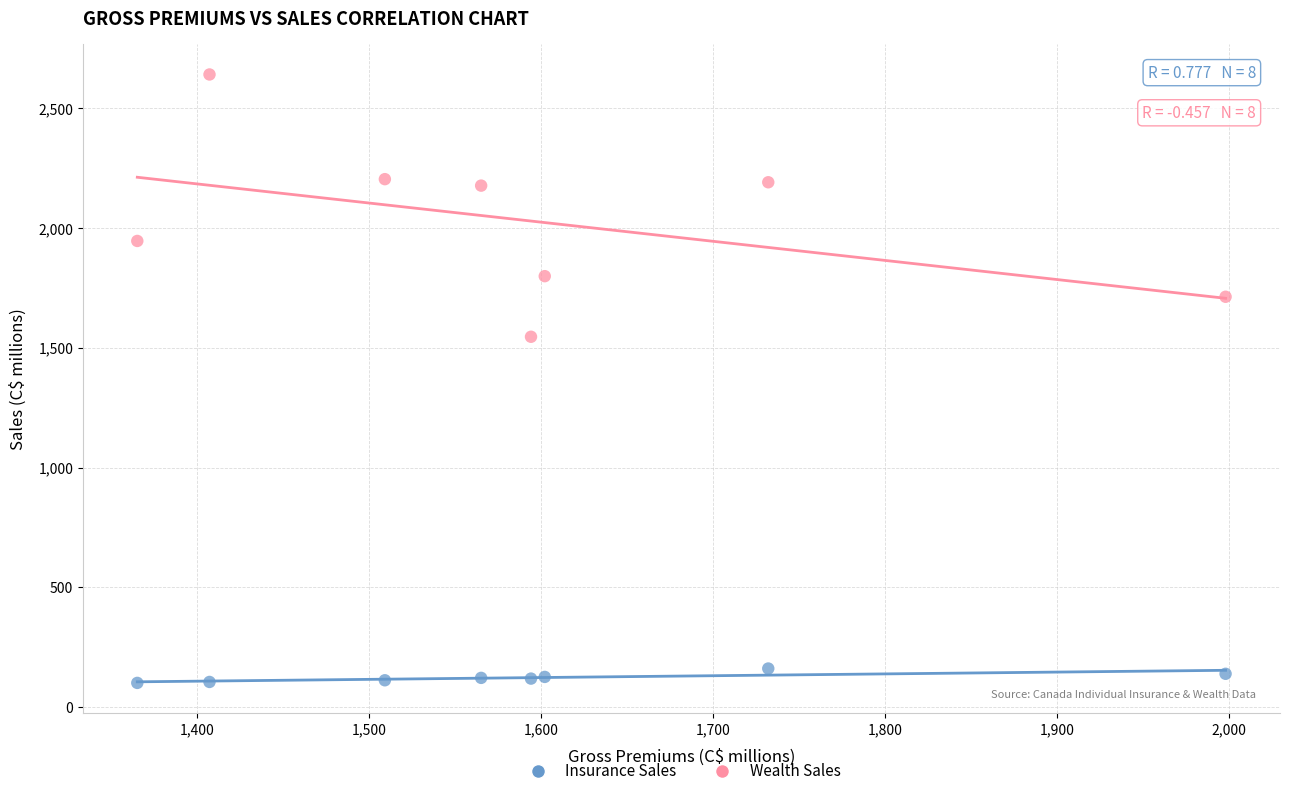

Which series contains the highest Y value?

Wealth Sales